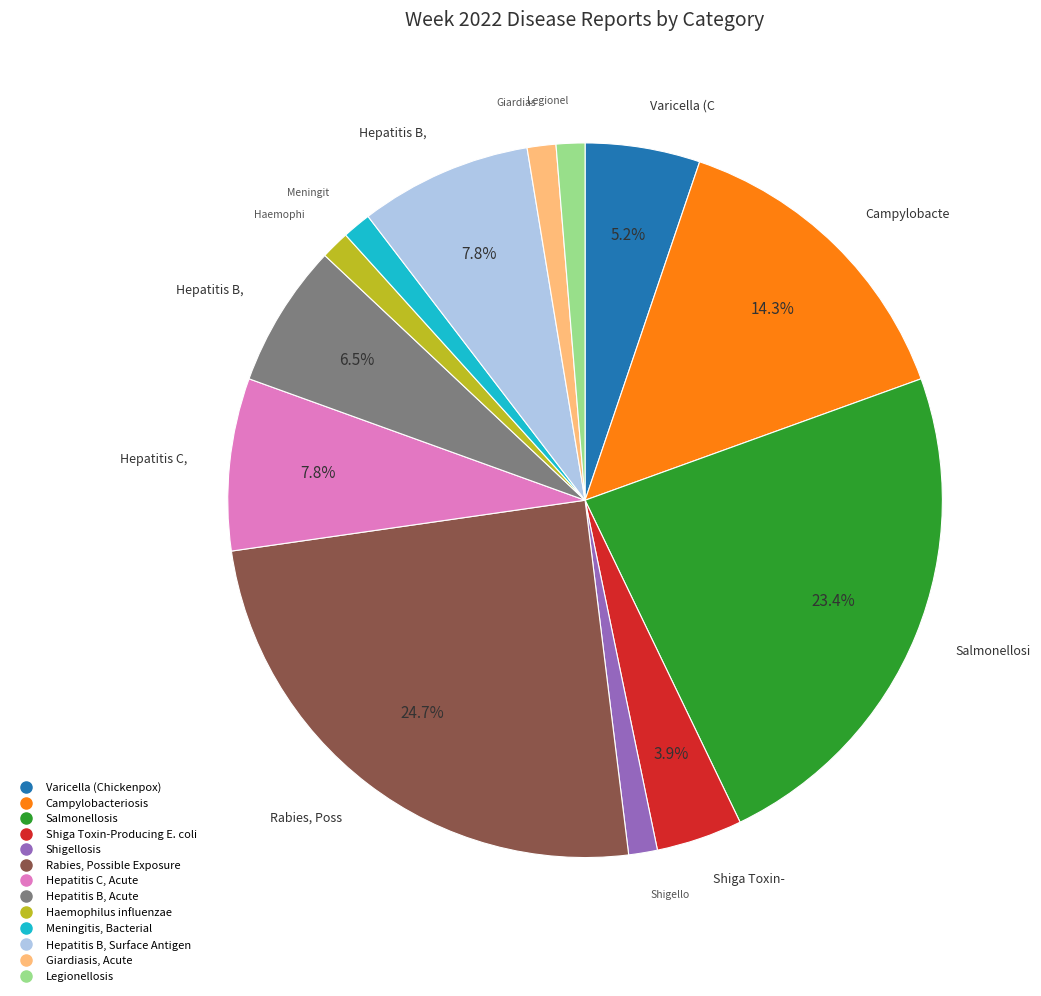

What is the ratio of the value at Rabies, Possible Exposure to the value at Campylobacteriosis?

1.7